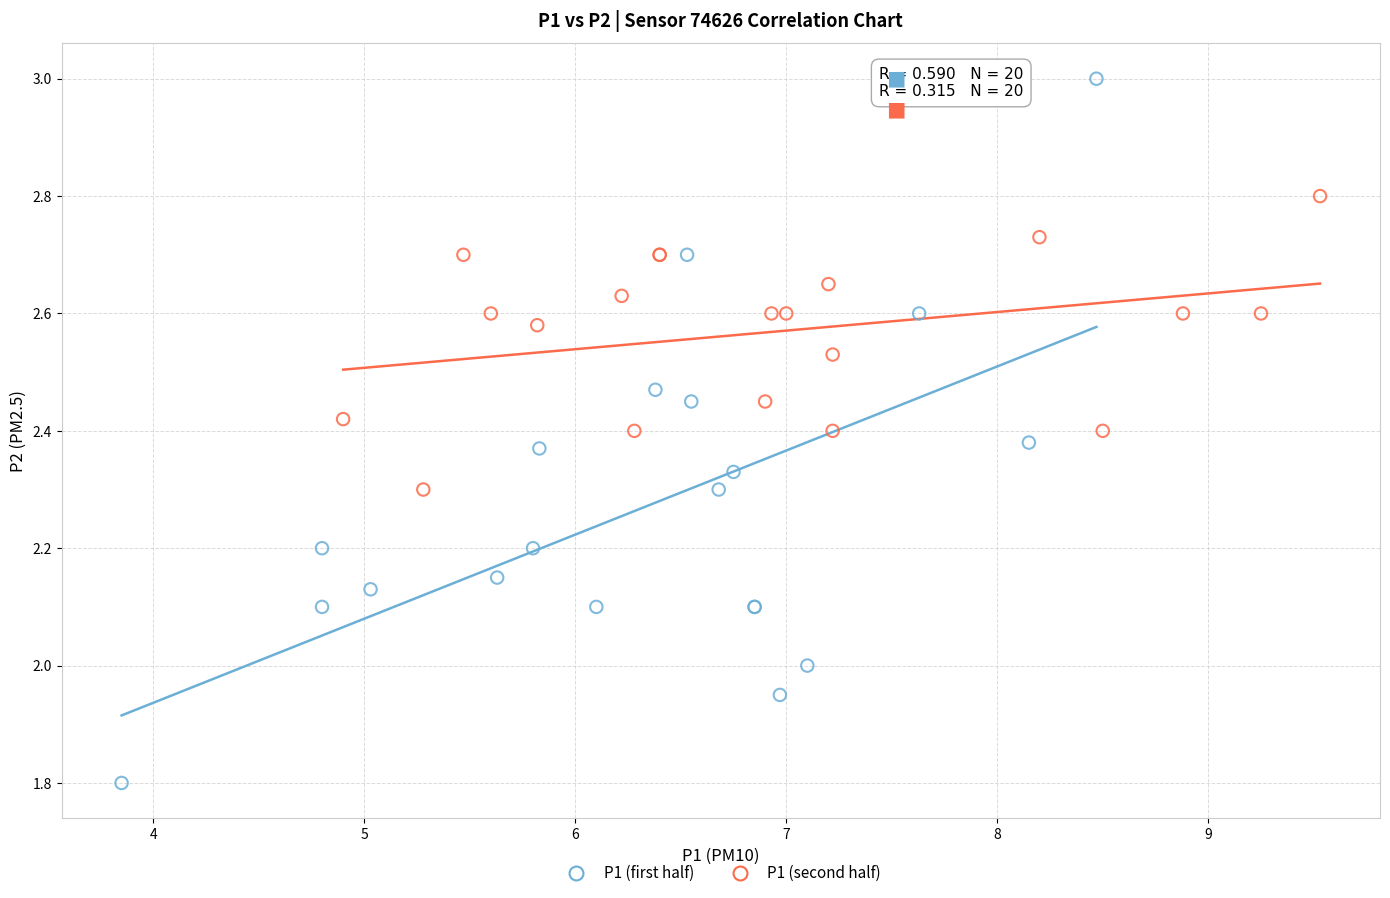

Which series contains the lowest Y value?

P1 (first half)